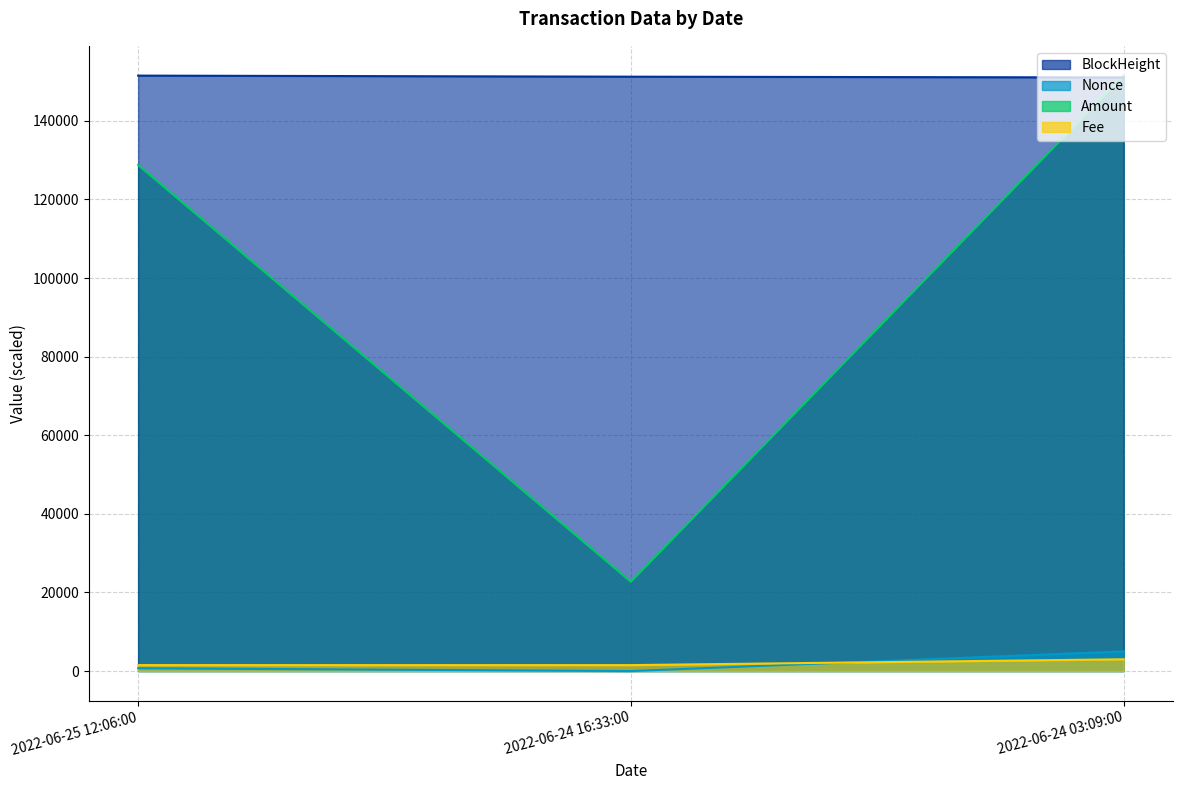

What are all the series names shown in the legend?

Amount, BlockHeight, Nonce, Fee